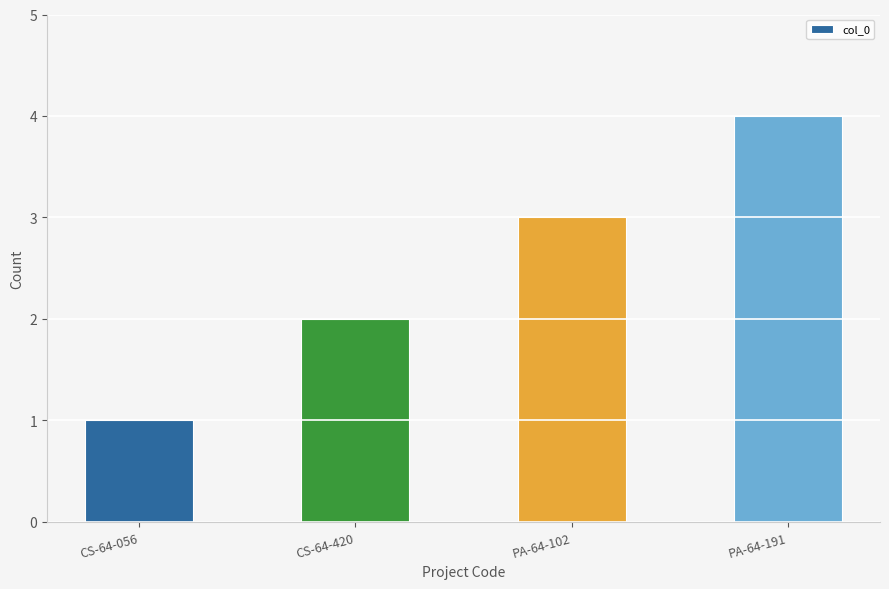

Between PA-64-102 and PA-64-191, which is larger?

PA-64-191